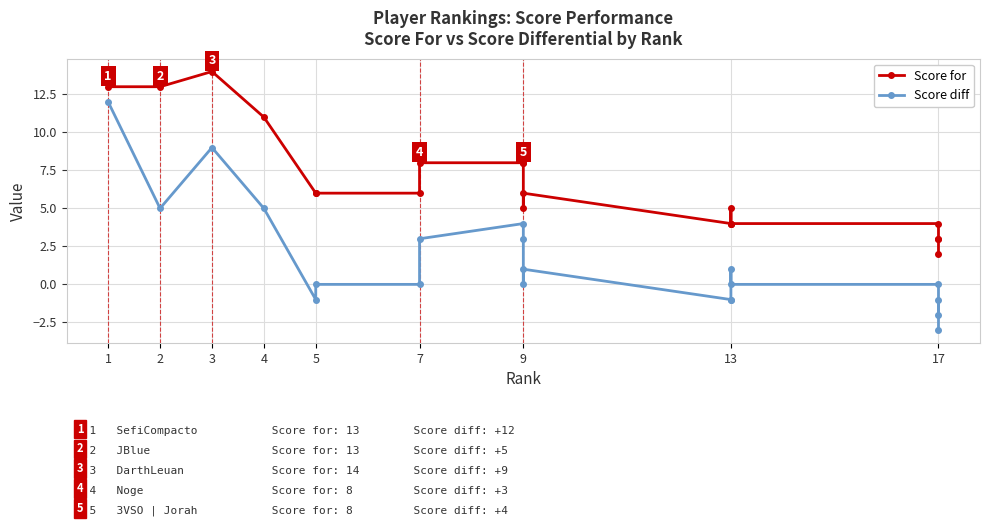

Which series has the largest total across all categories?

Score for